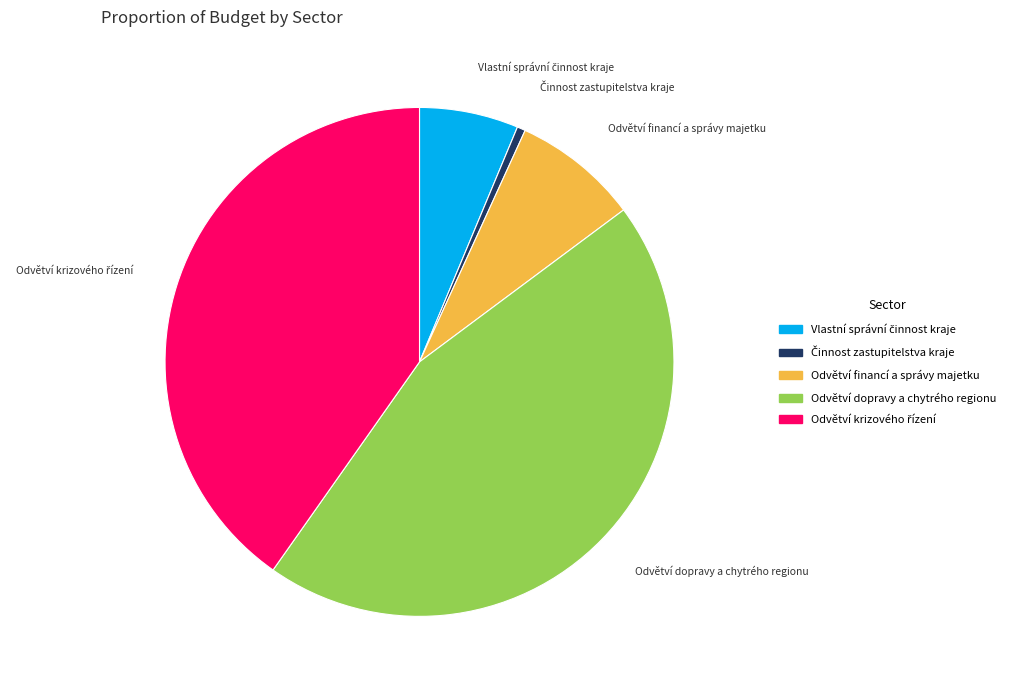

What is the largest slice in the pie chart?

Odvětví dopravy a chytrého regionu